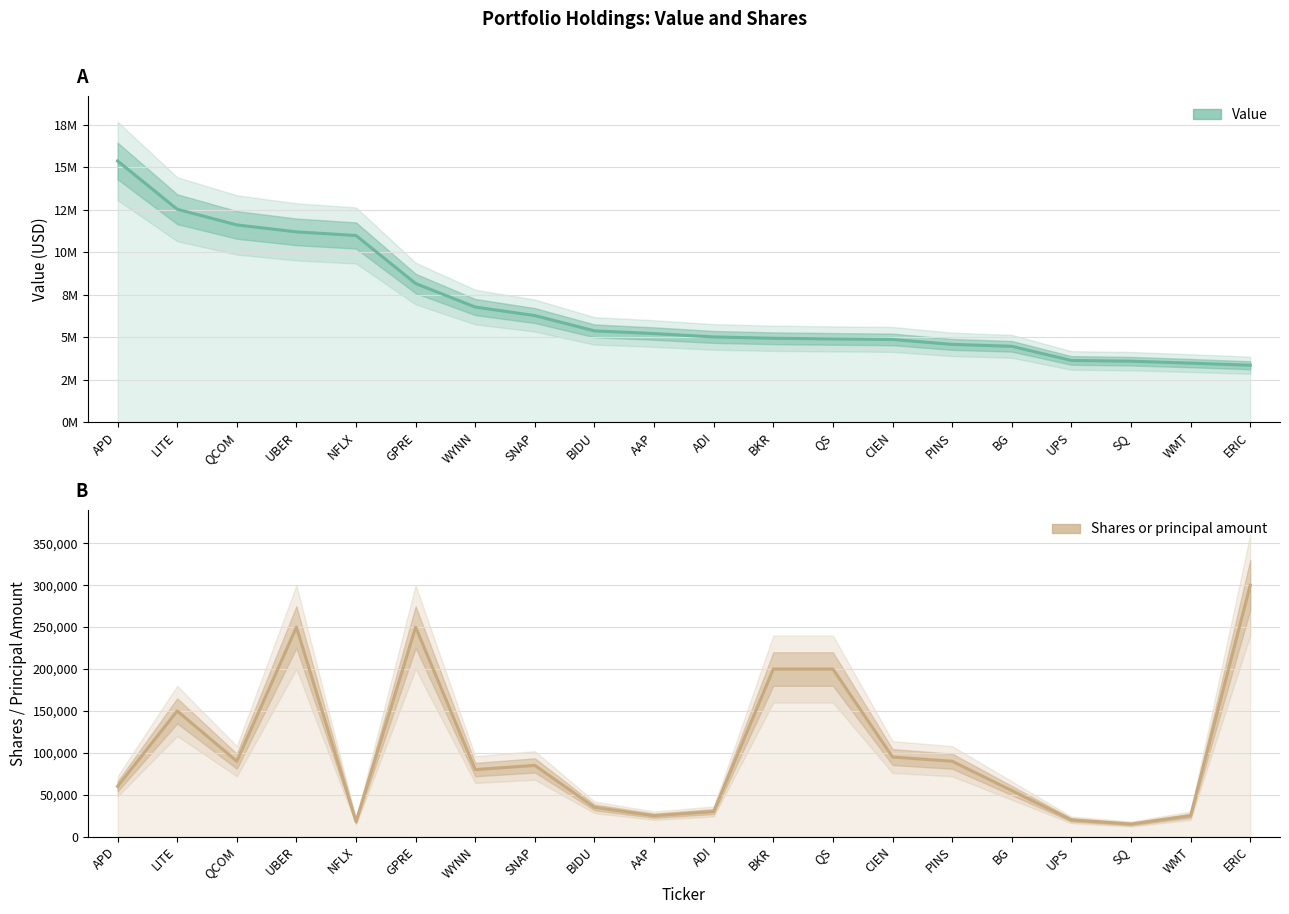

Which has a higher value, AAP or ERIC?

AAP